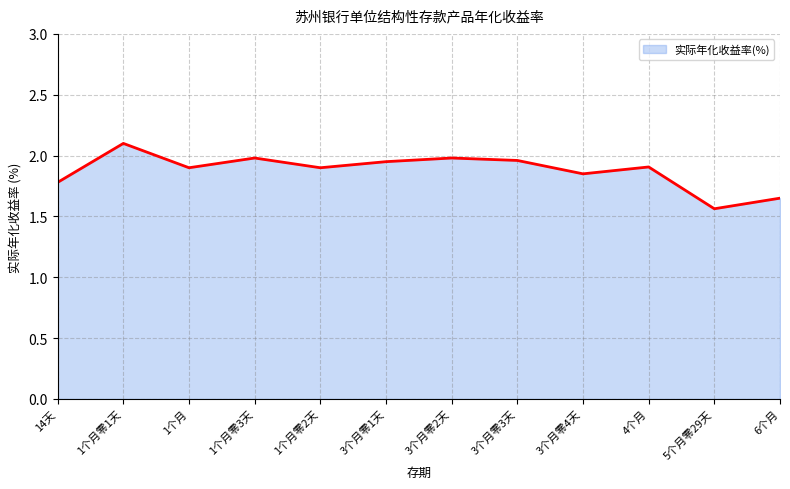

True or false: the data shows 1.8 at 14天.

True